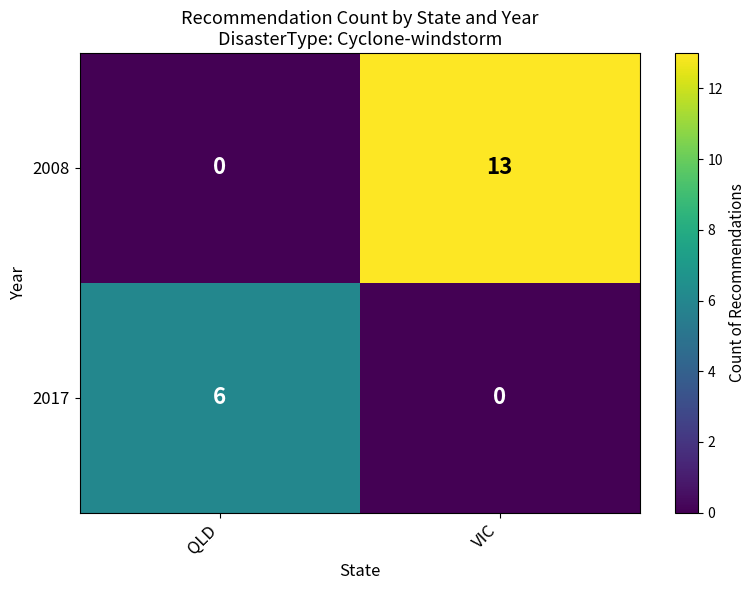

At which label does 2017 reach its minimum?

VIC